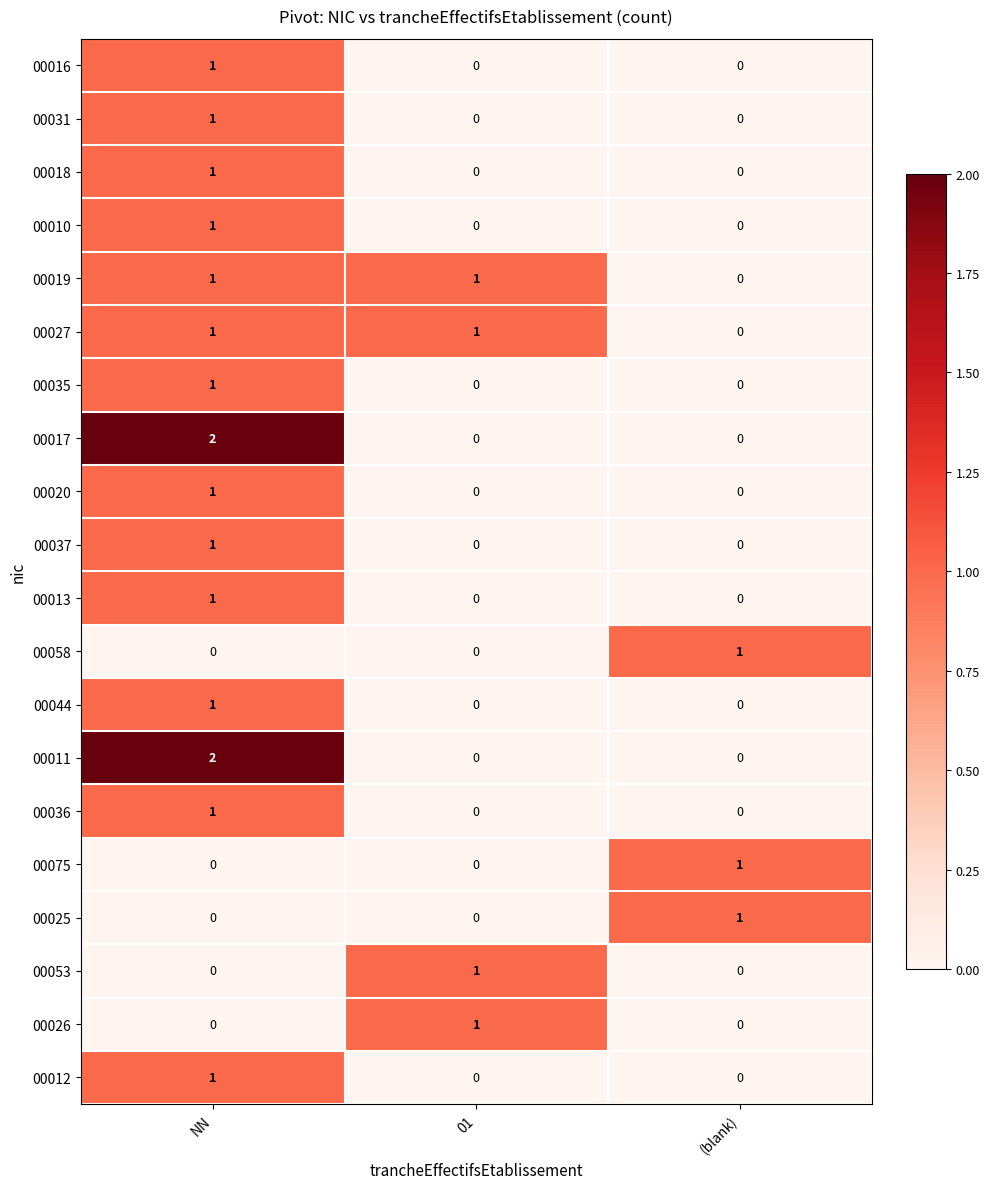

What is the difference between the highest and lowest values at (blank)?

1